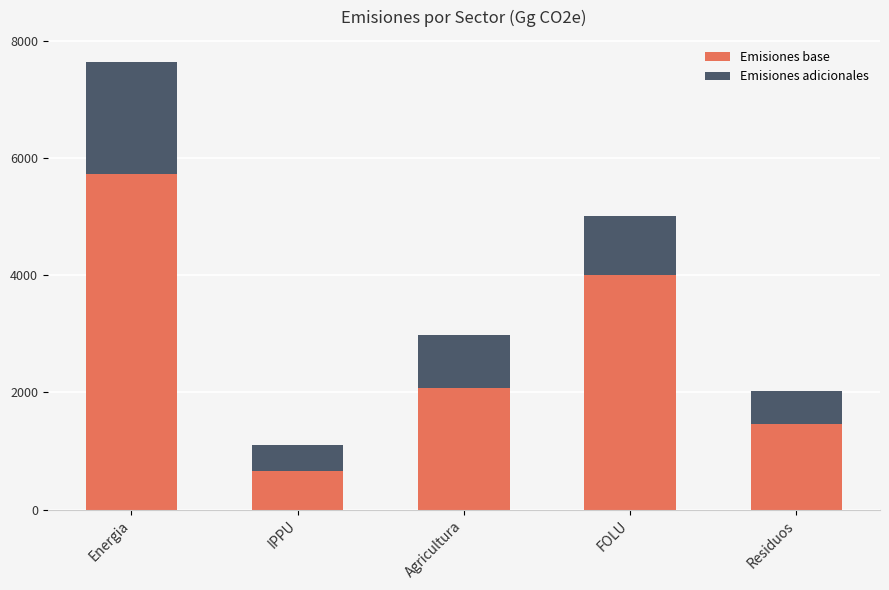

What is the average value of the Emisiones base series?

2785.5